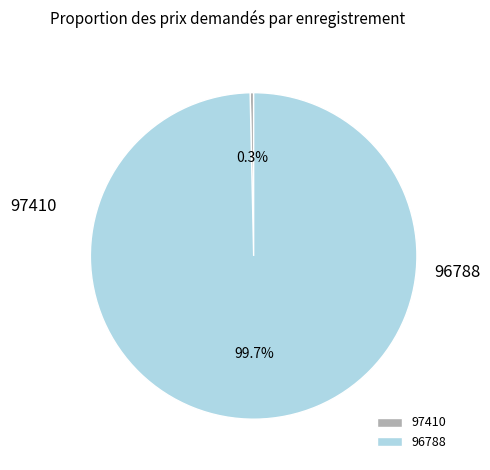

Which slice represents more than half of the pie?

96788